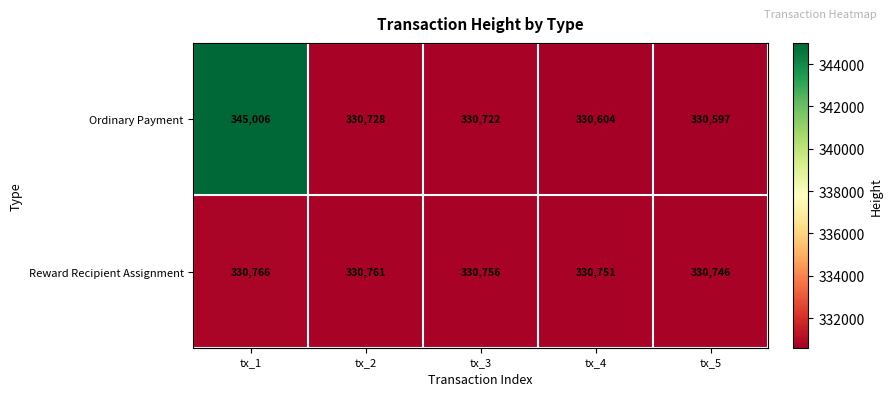

At how many categories does at least one series exceed 337999?

1